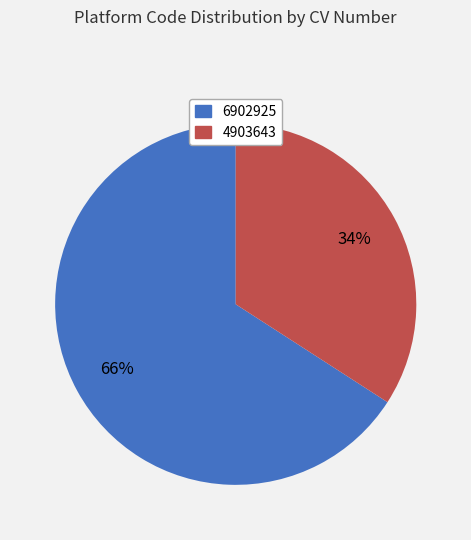

Which category has the smallest portion of the pie?

4903643